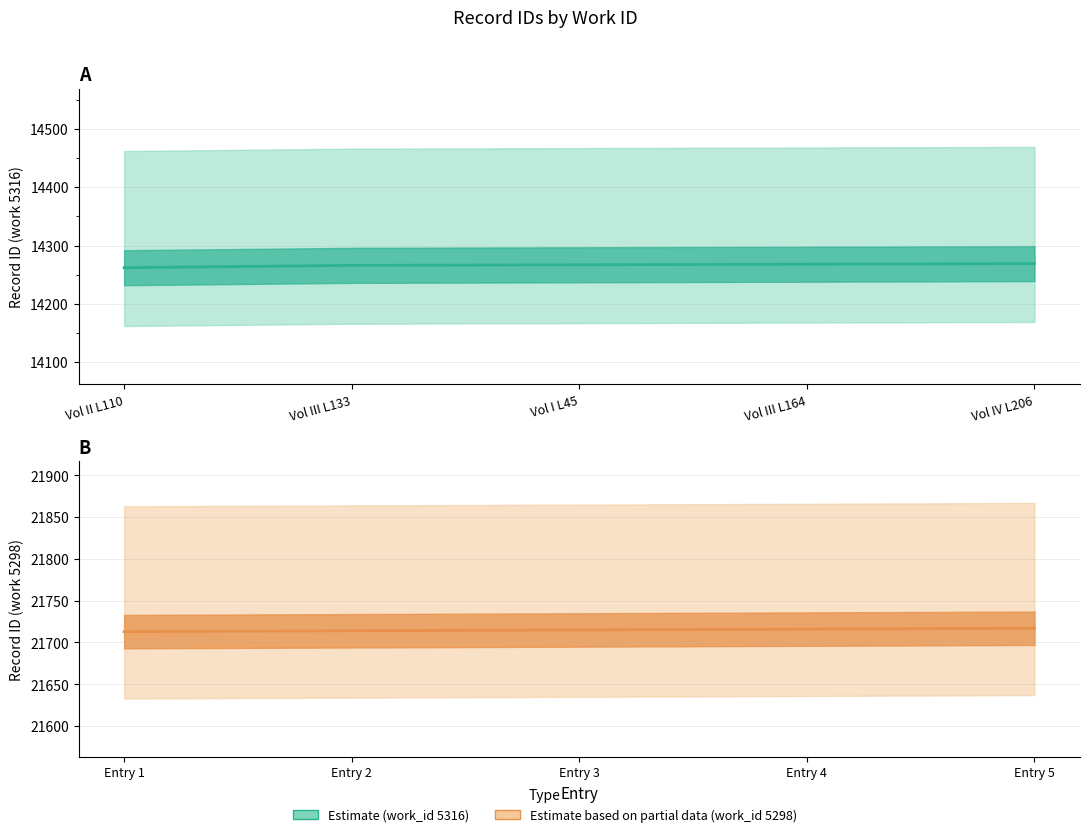

Which has a higher value, Vol I L45 or Vol IV L206?

Vol IV L206